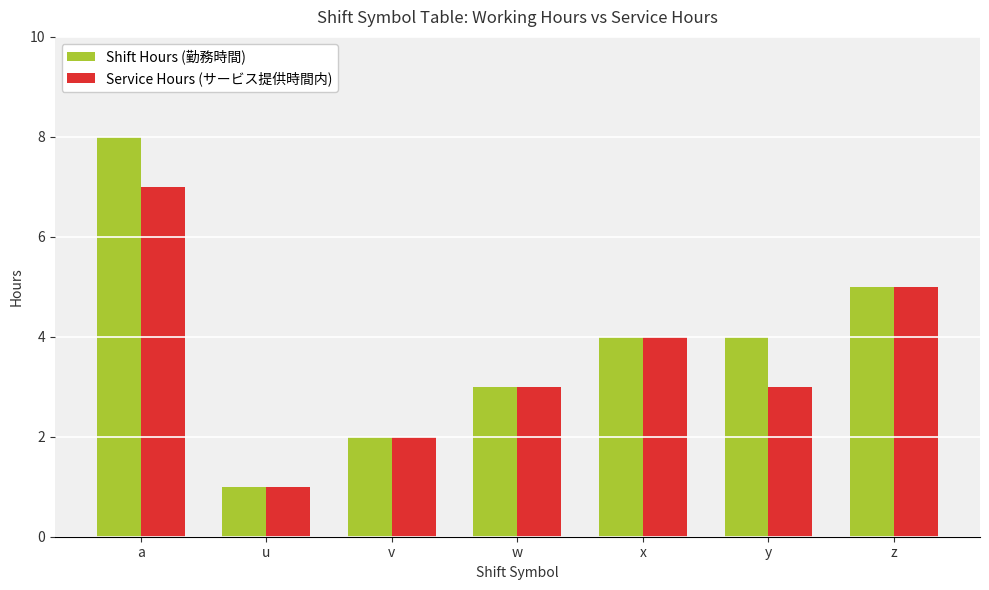

Where does the Service Hours (サービス提供時間内) series first go above 3?

a